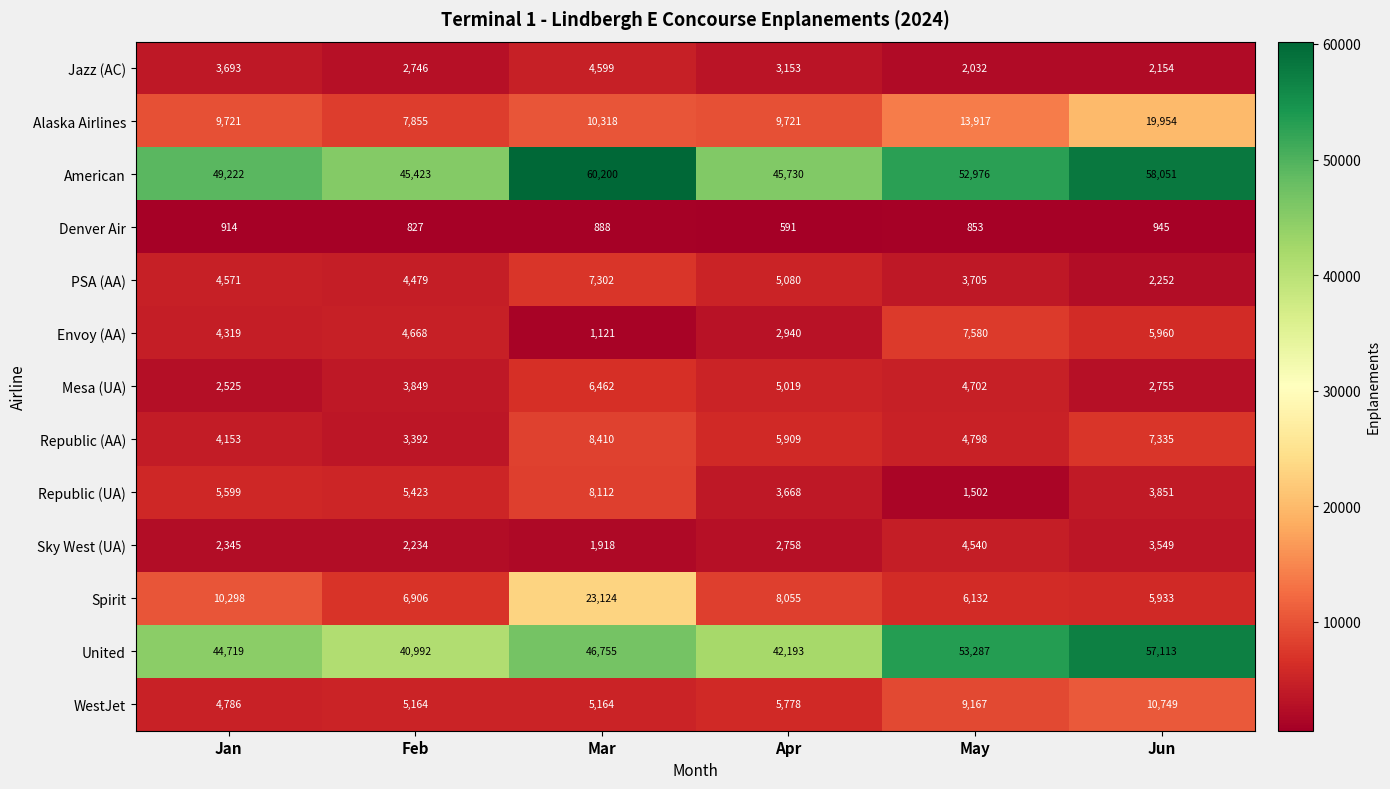

Which series has the largest range (max minus min)?

Spirit